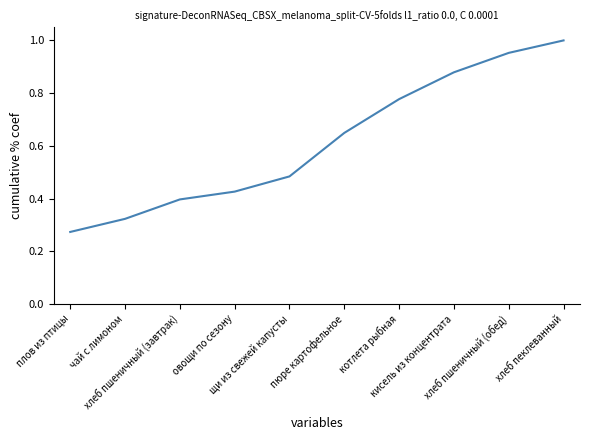

Does the chart display data point markers on the line(s)?

No